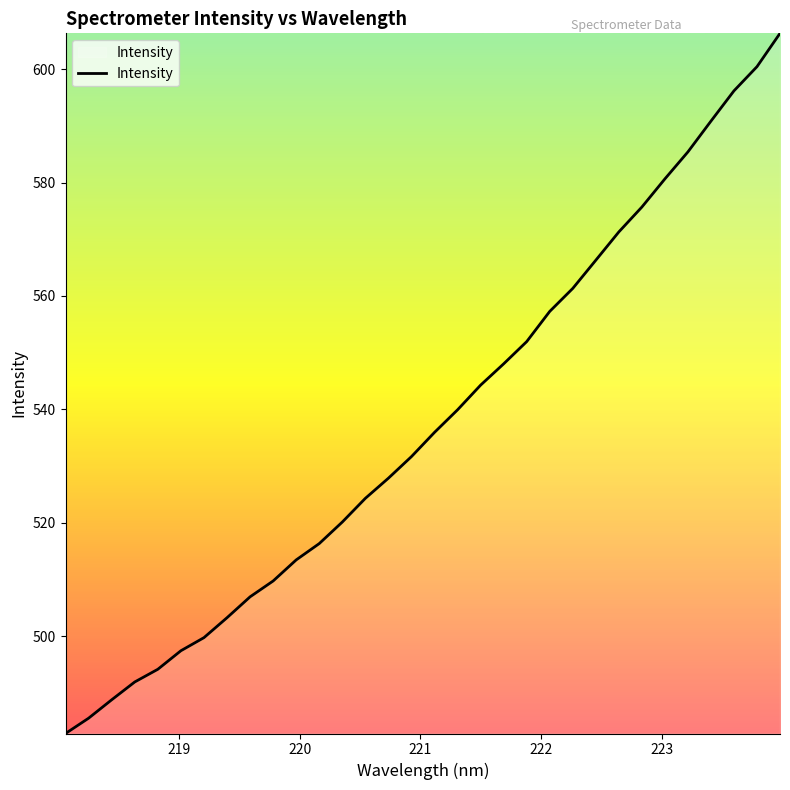

What is the difference between the maximum and minimum values?

123.4